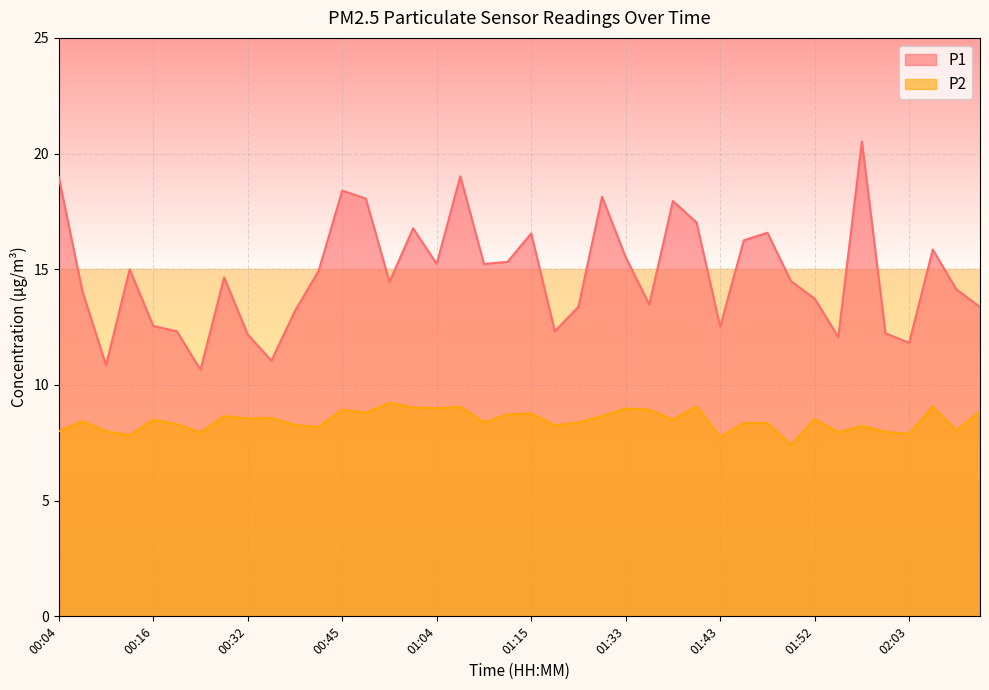

True or false: P2 and P1 cross at least once.

False